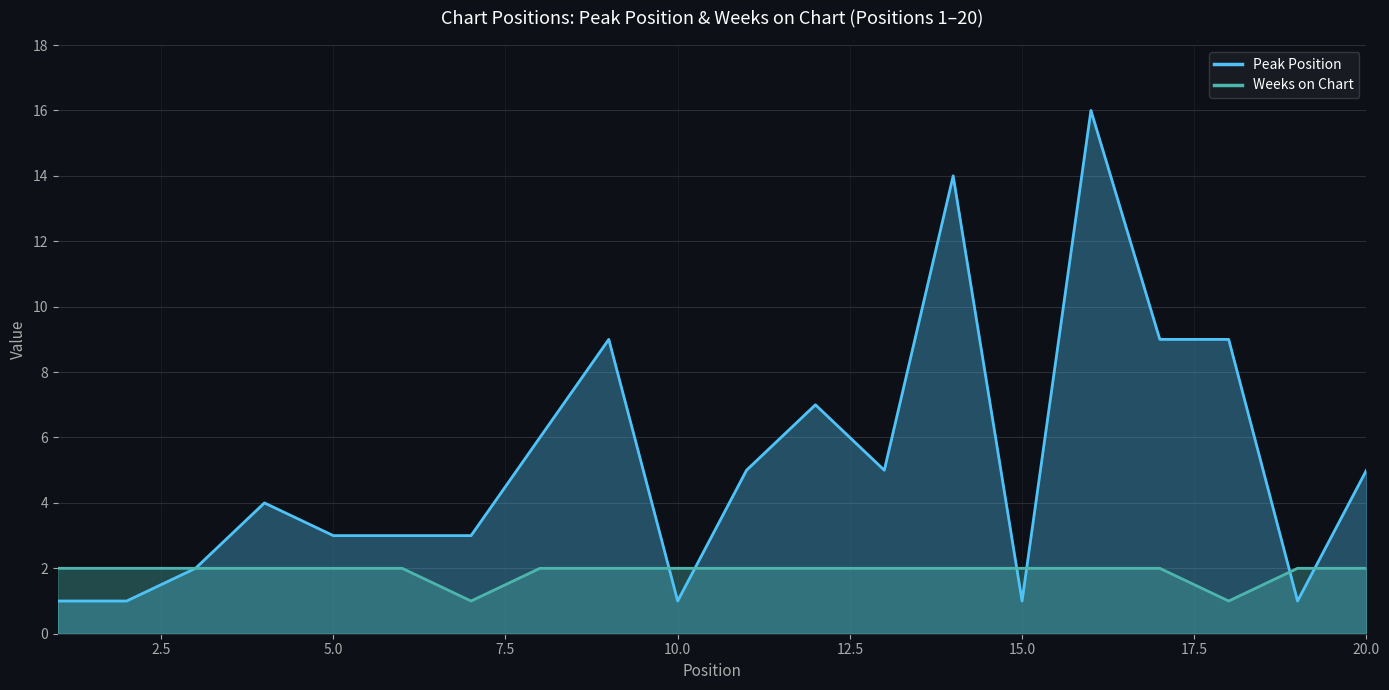

At how many categories does at least one series exceed 3?

11